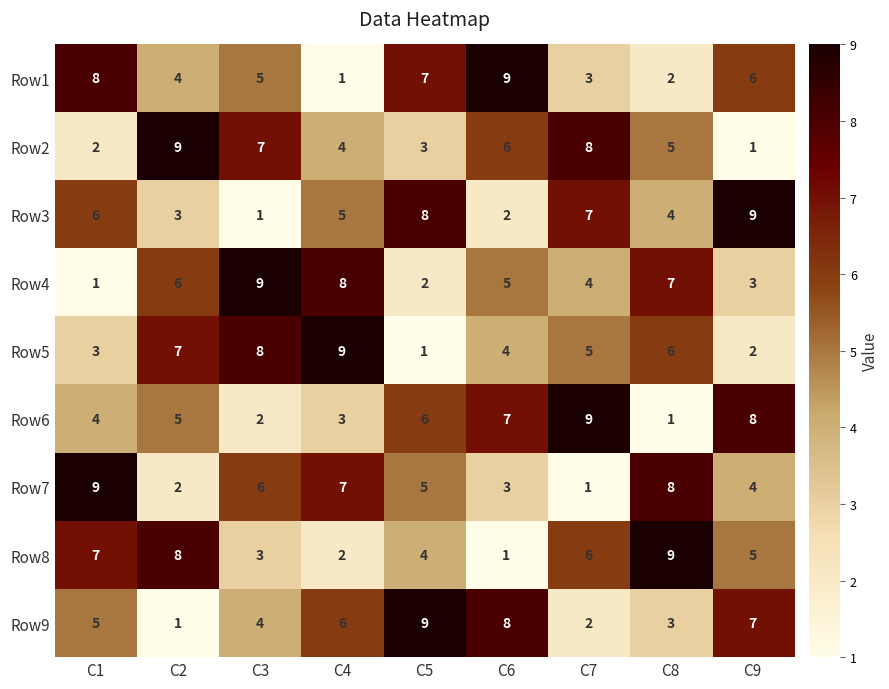

At C4, list the series in order from smallest to largest.

Row1, Row8, Row6, Row2, Row3, Row9, Row7, Row4, Row5